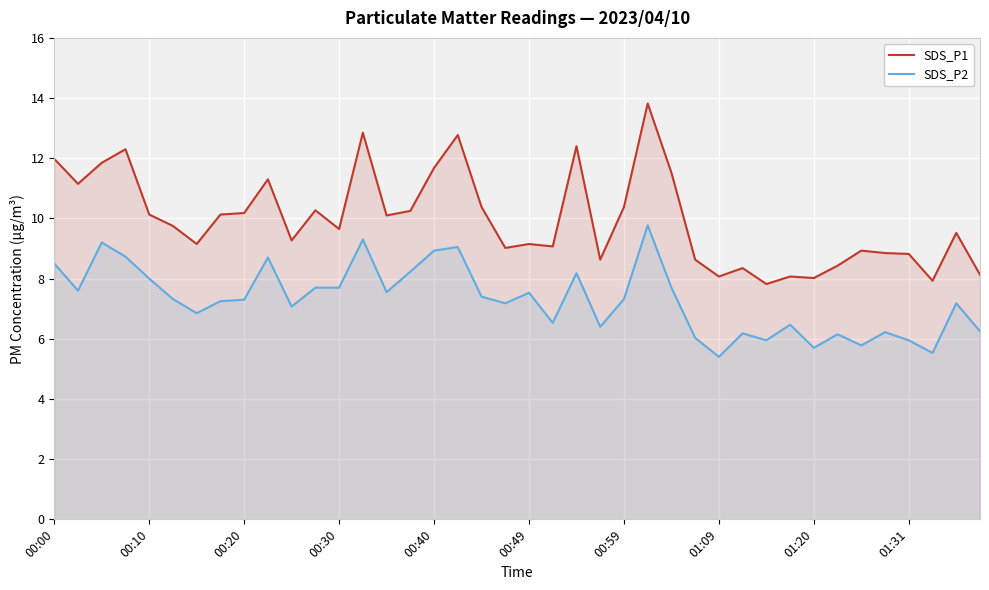

What is the difference between the maximum and minimum values in the SDS_P1 series?

6.0